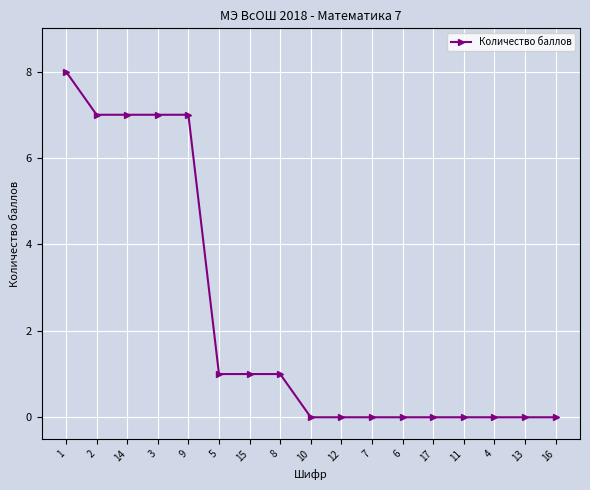

The value at 1 is 4. True or false?

False